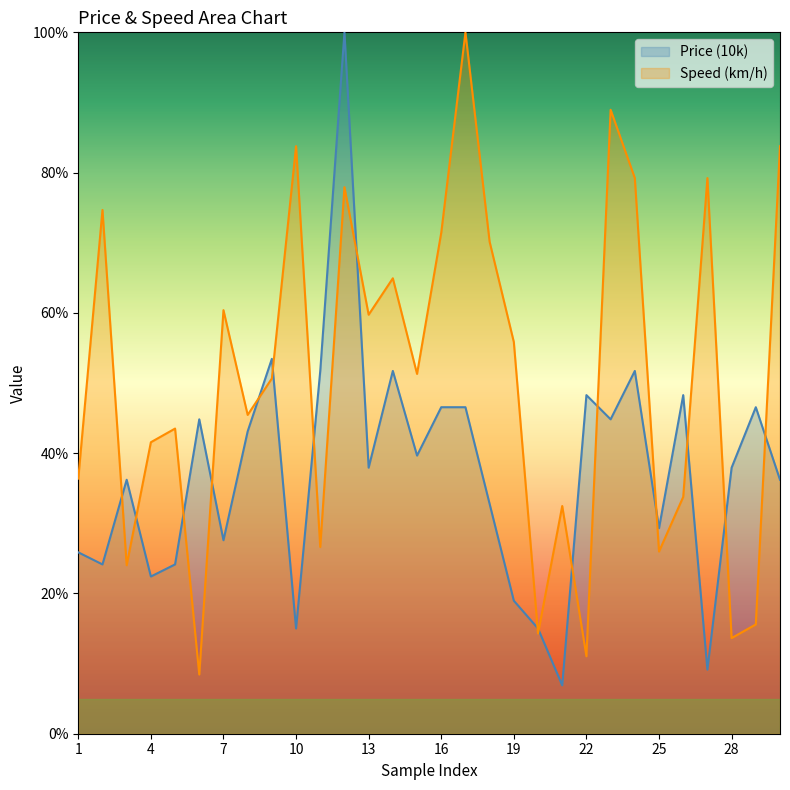

Where do Speed (km/h) and Price (10k) first cross each other?

2 and 3